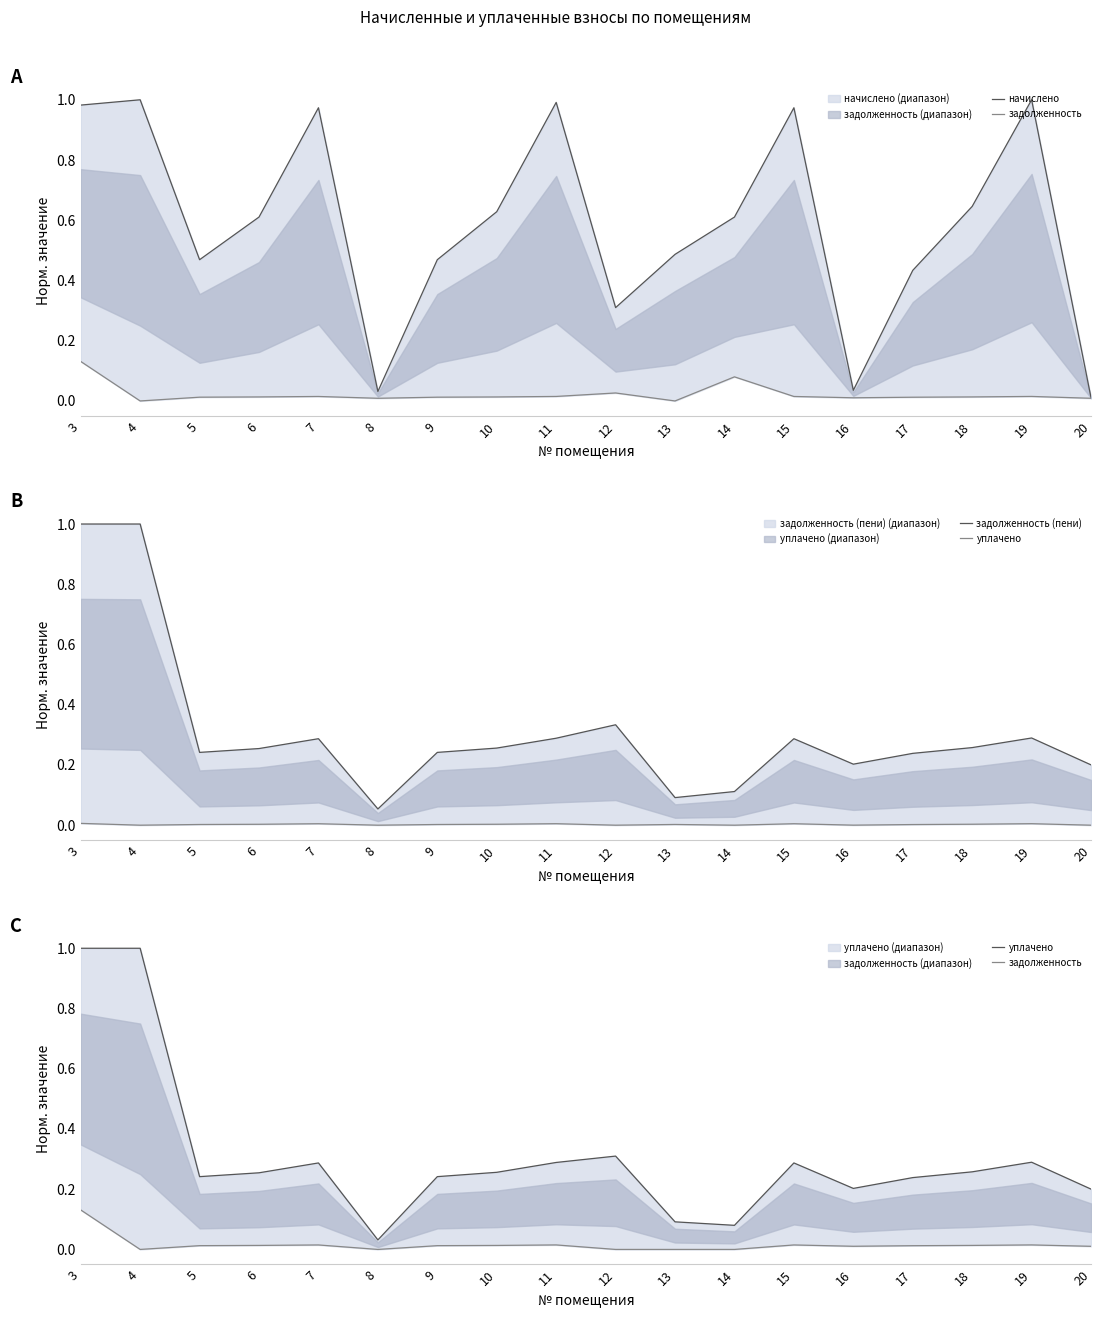

At which label does задолженность reach its peak?

3